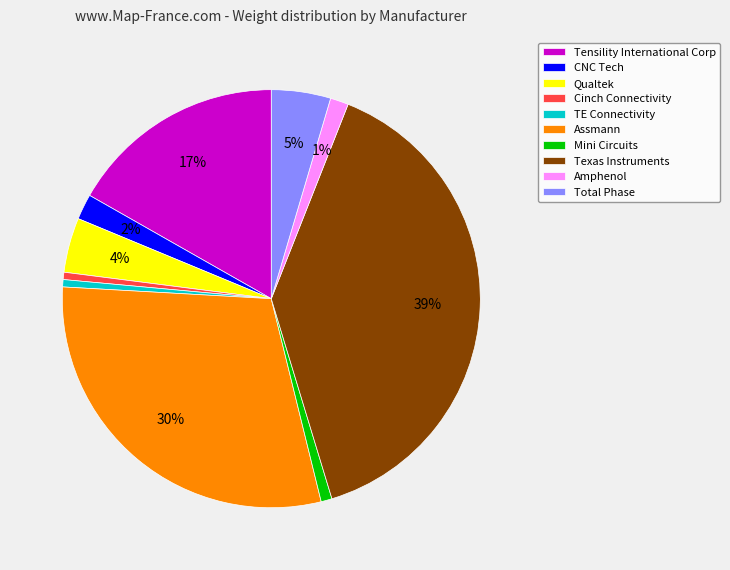

The Qualtek slice represents 4% of the pie. True or false?

True